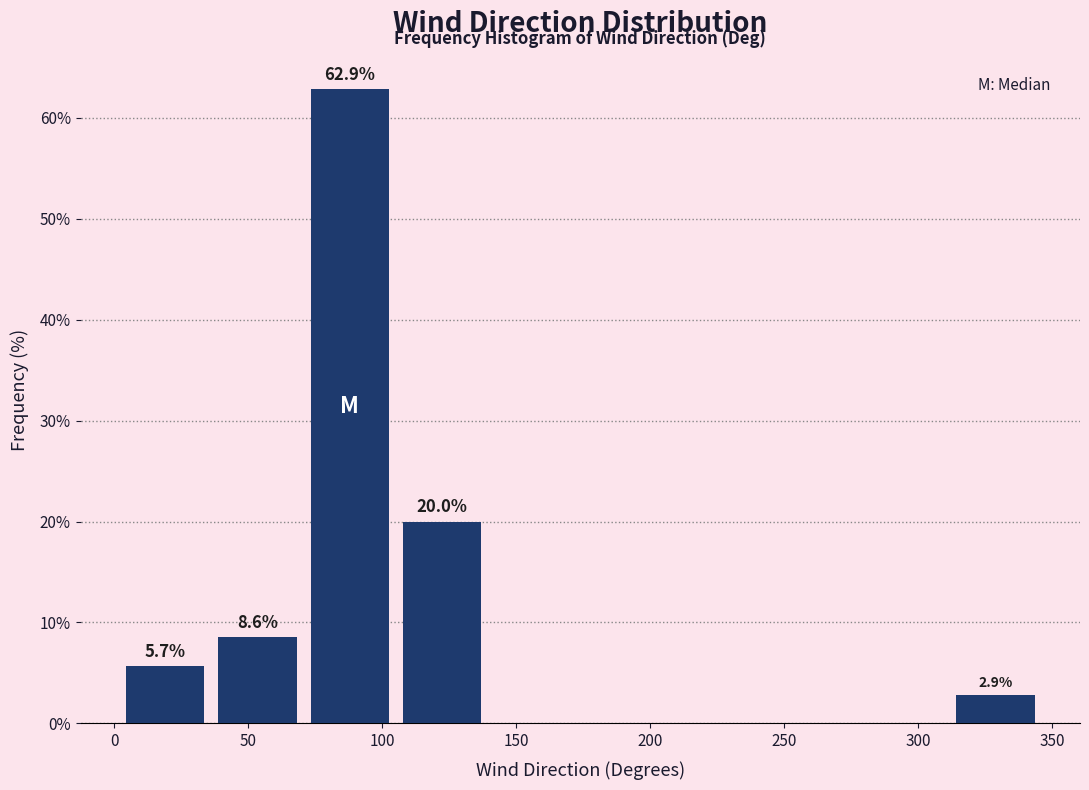

Which range on the x-axis has the tallest bar?

70 to 105